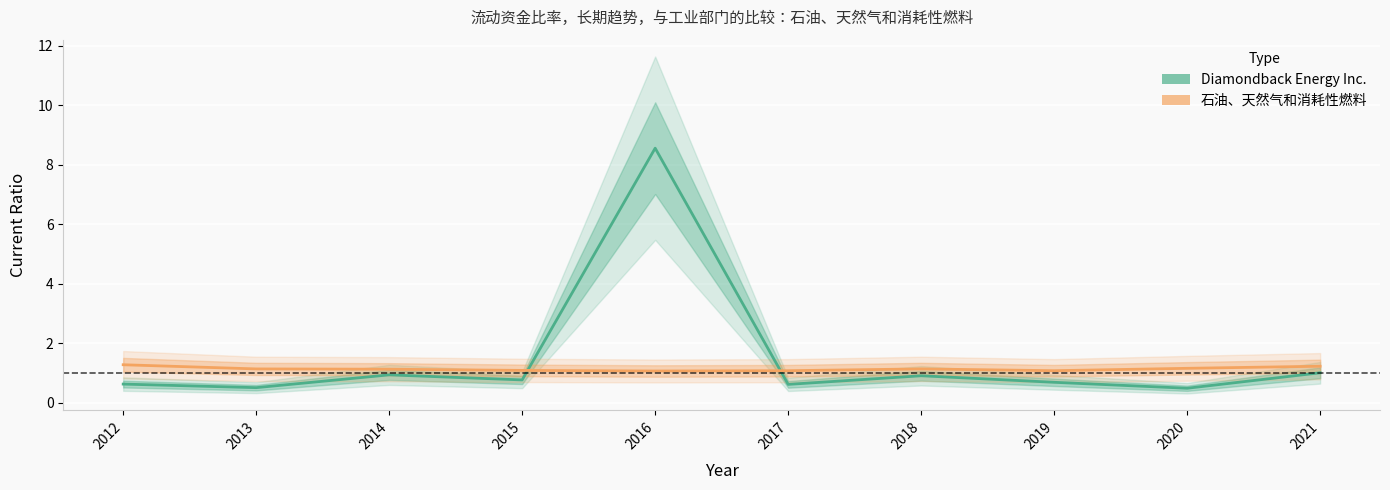

How many lines are shown in the chart?

2